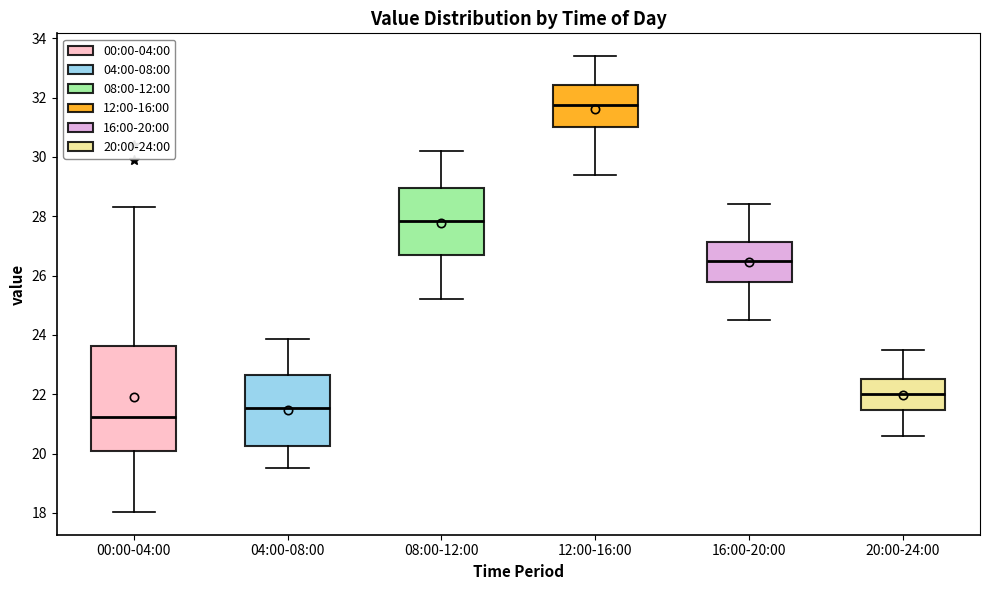

Reading left to right, read every box against the y-axis: the position of its median line, the range the box covers, and the ends of its whiskers. The values are not printed on the chart, so give them approximately, as read against the axis.

00:00-04:00: median 21.2, box 20.0 to 23.6, whiskers 18.0 to 28.4
04:00-08:00: median 21.6, box 20.2 to 22.6, whiskers 19.6 to 23.8
08:00-12:00: median 27.8, box 26.8 to 29.0, whiskers 25.2 to 30.2
12:00-16:00: median 31.8, box 31.0 to 32.4, whiskers 29.4 to 33.4
16:00-20:00: median 26.6, box 25.8 to 27.2, whiskers 24.6 to 28.4
20:00-24:00: median 22.0, box 21.4 to 22.6, whiskers 20.6 to 23.6